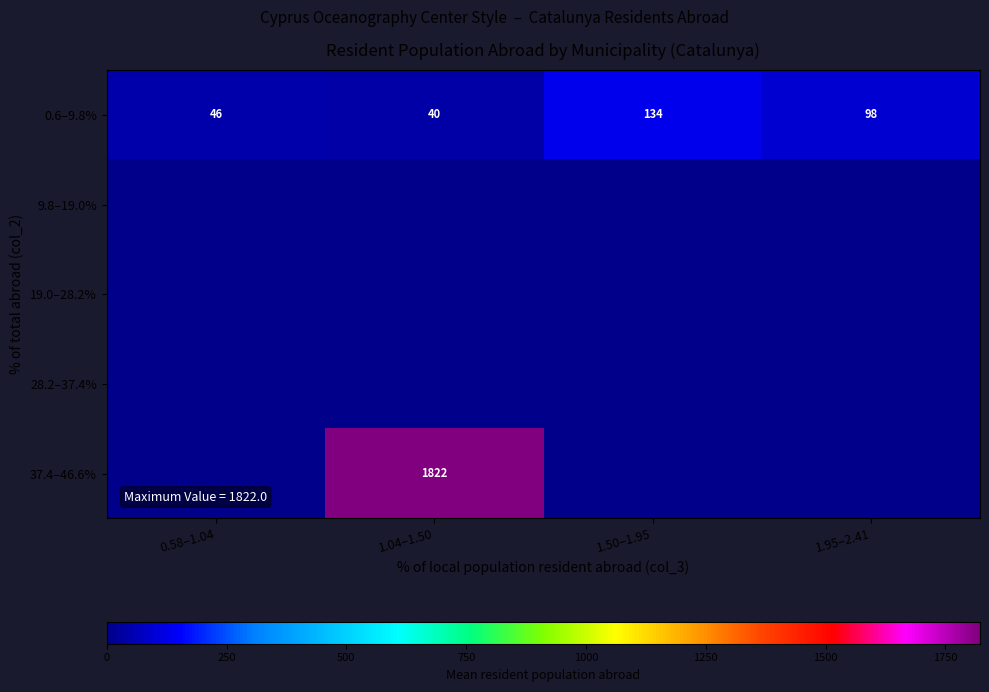

Count the number of data series in this chart.

5